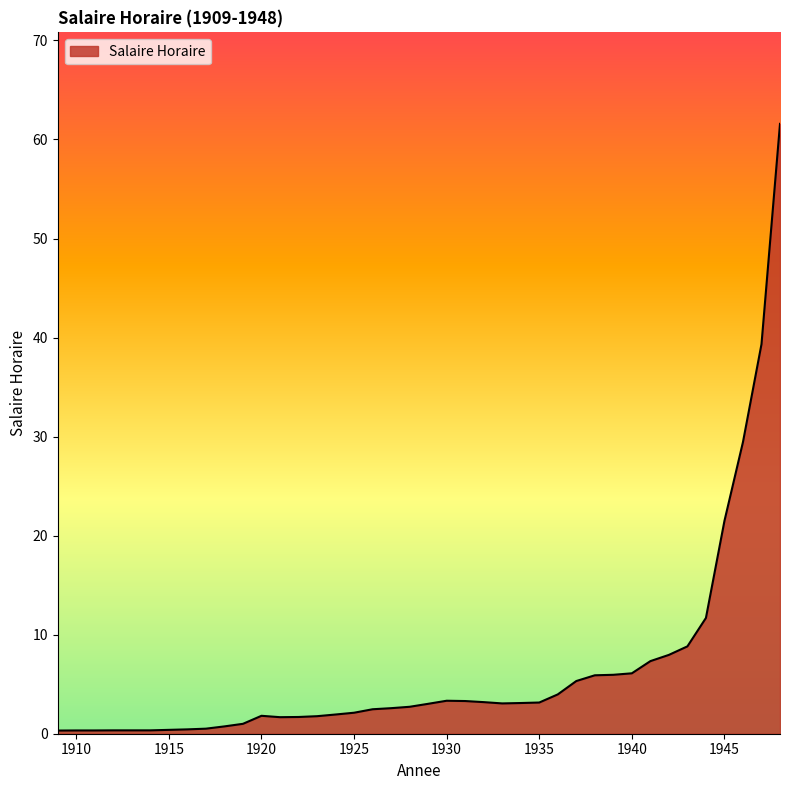

What is the maximum value shown in the chart?

61.6